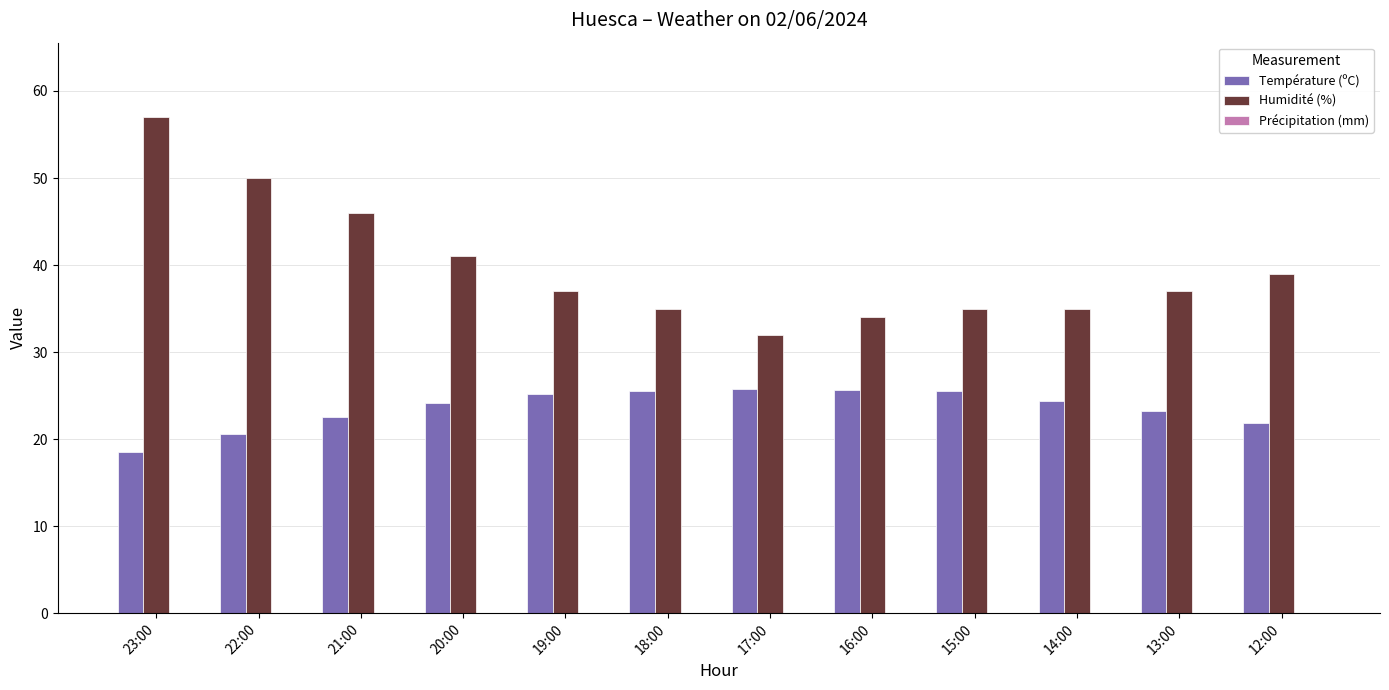

Which category has the highest value across all series?

23:00